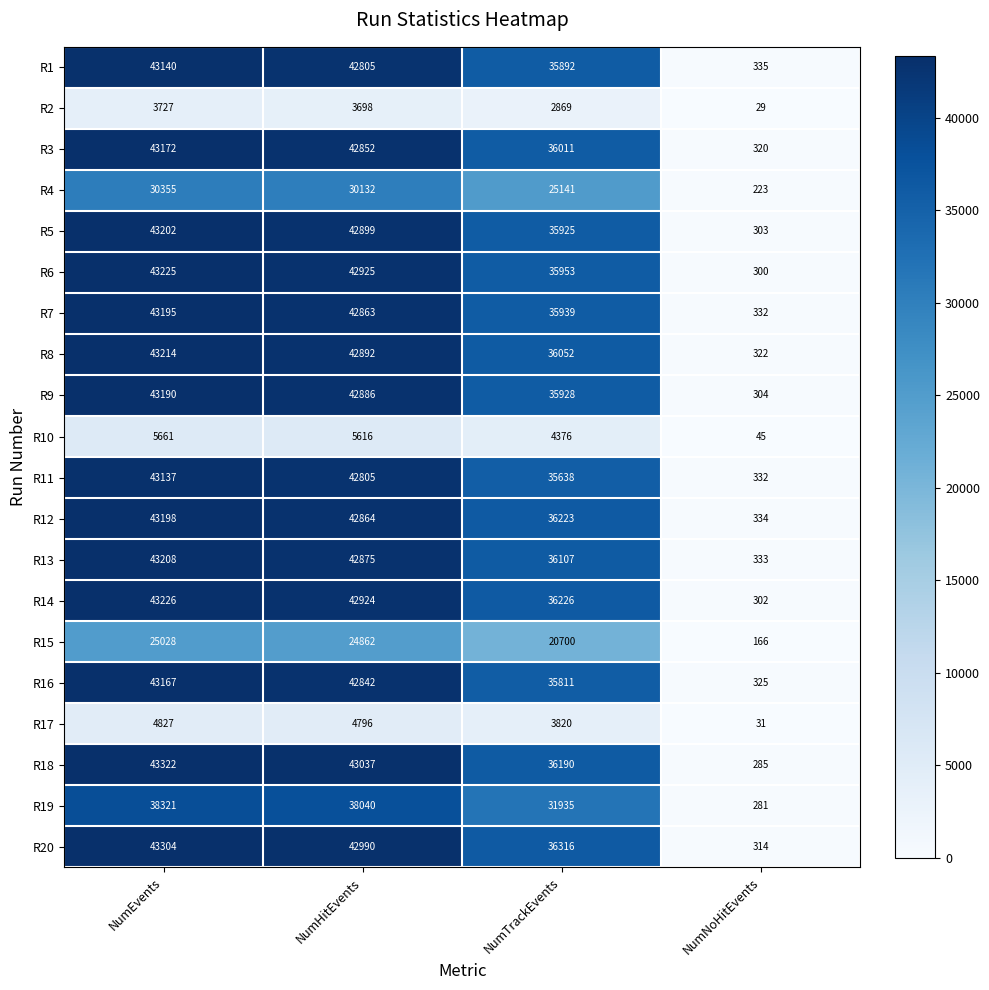

Where is R15 nearest to the value 12597?

NumTrackEvents